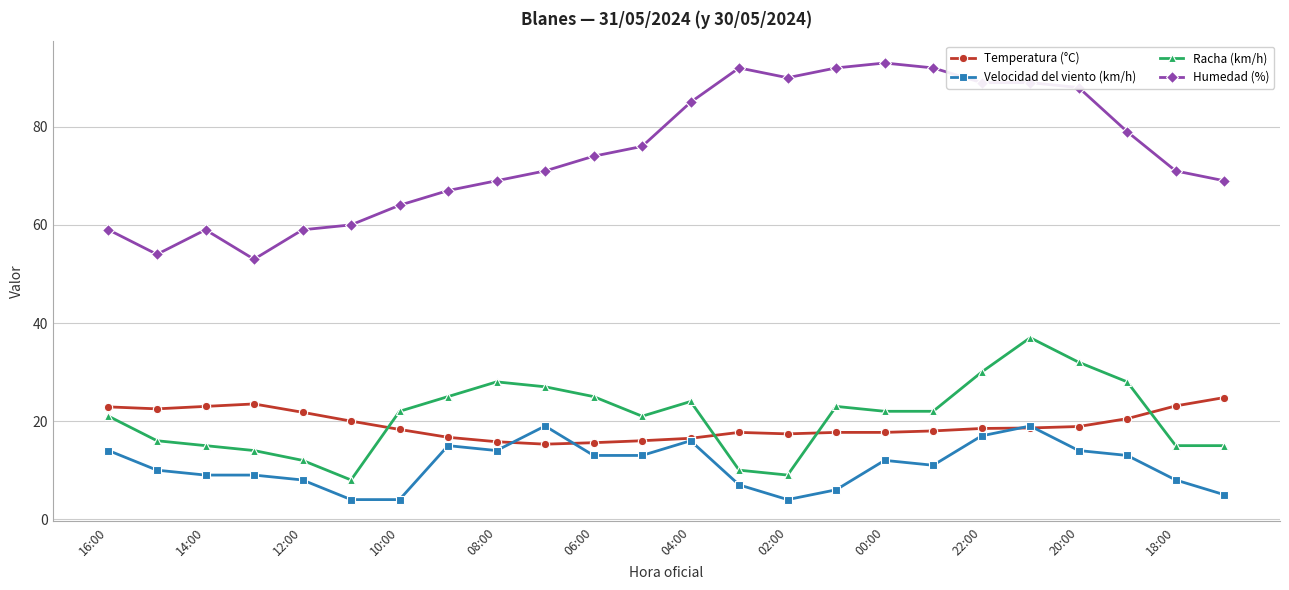

True or false: Humedad (%) has more than 0 interior local peaks.

True